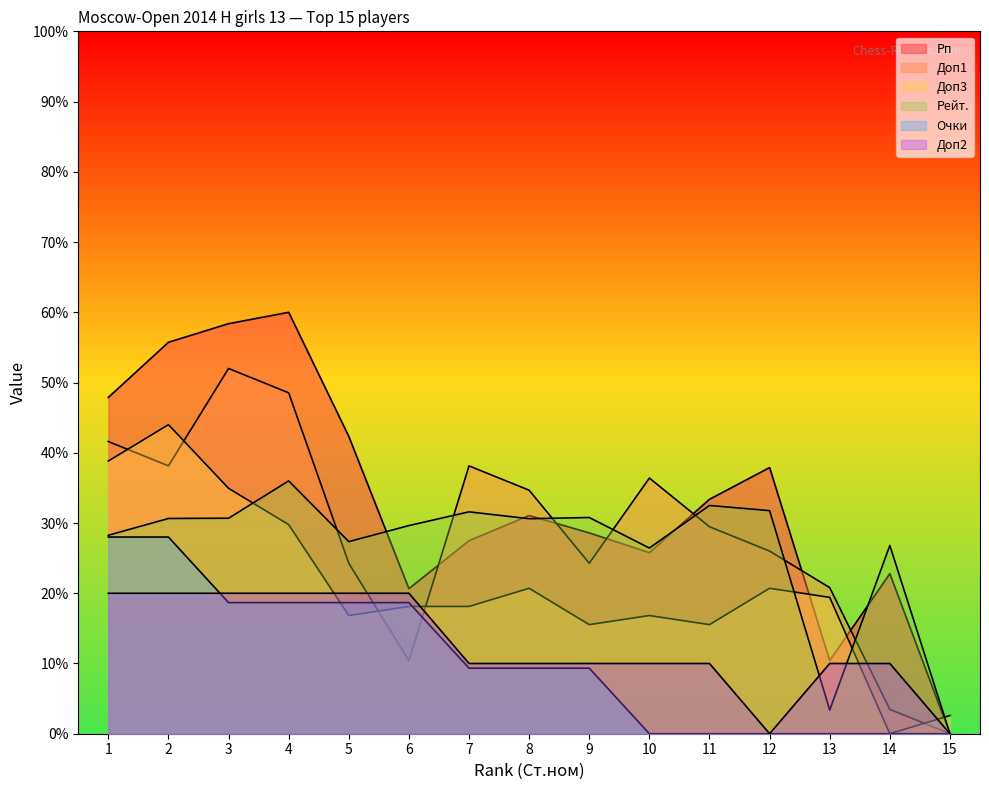

The Доп2 series shows 10.0 at 7. True or false?

True